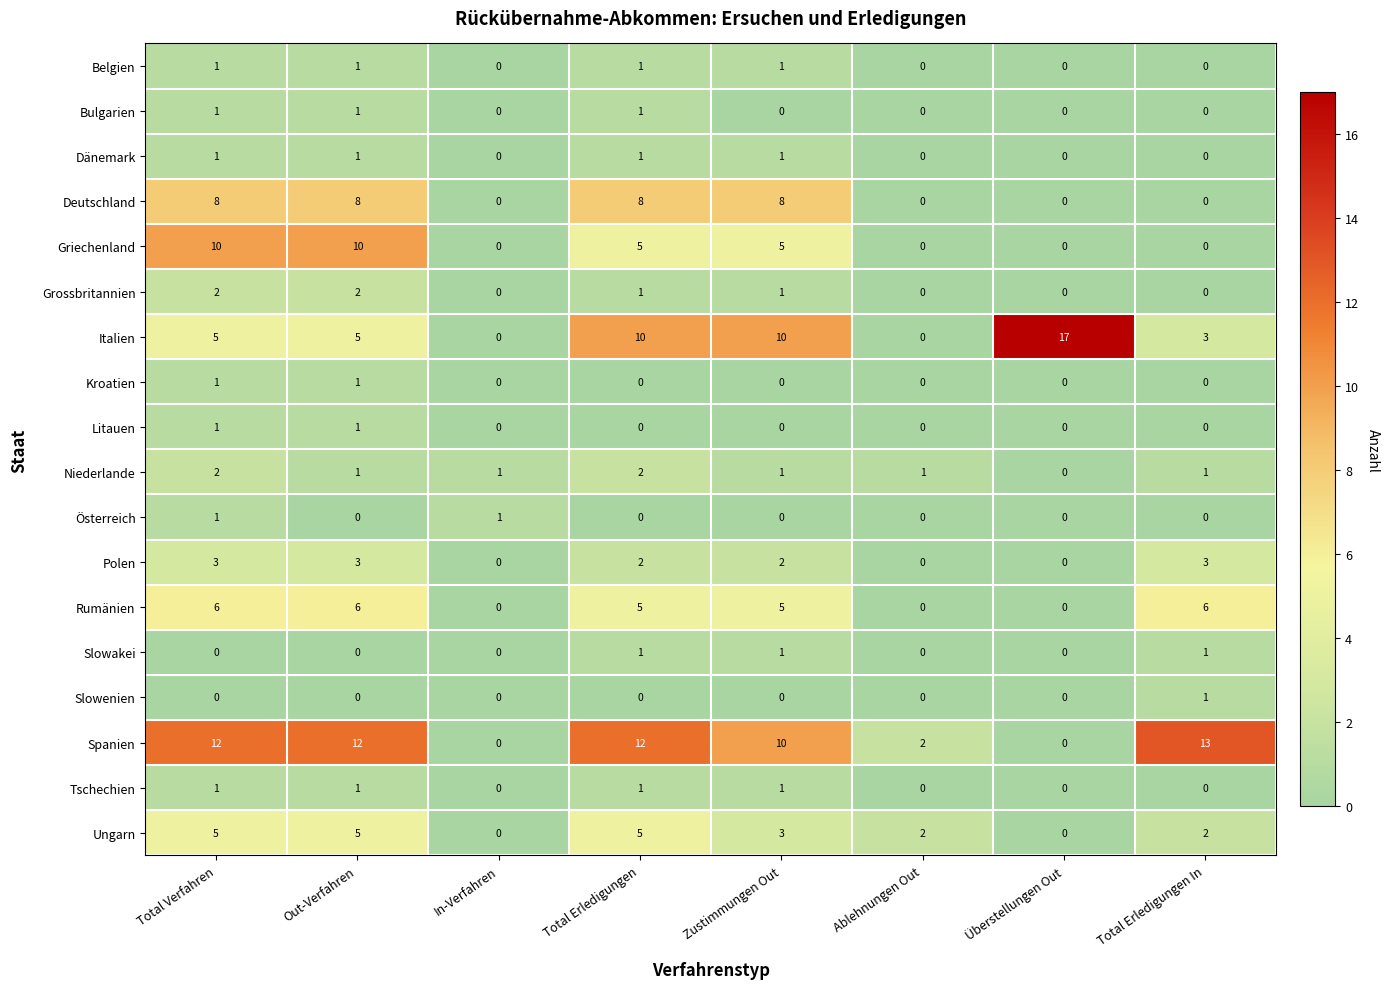

The Slowakei series shows 1 at Out-Verfahren. True or false?

False